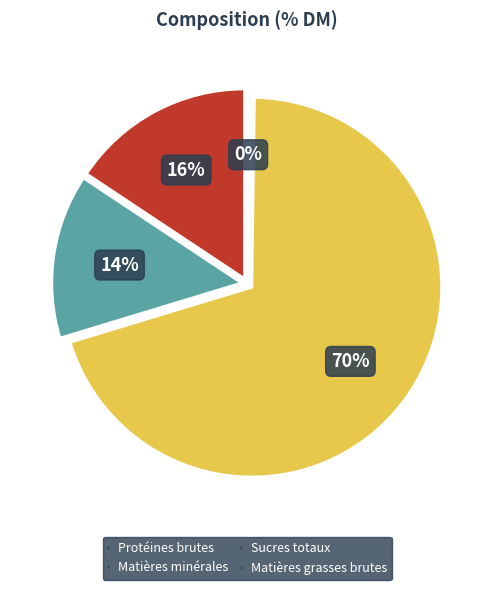

Which has a higher value, Protéines brutes or Matières grasses brutes?

Protéines brutes